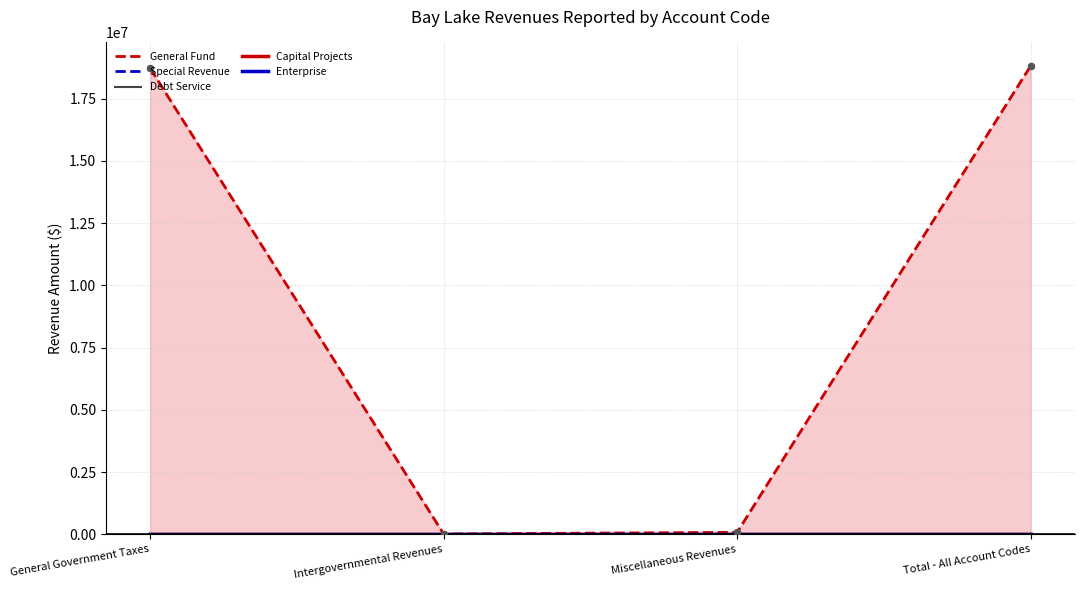

Which series has the widest spread of Y values?

General Fund